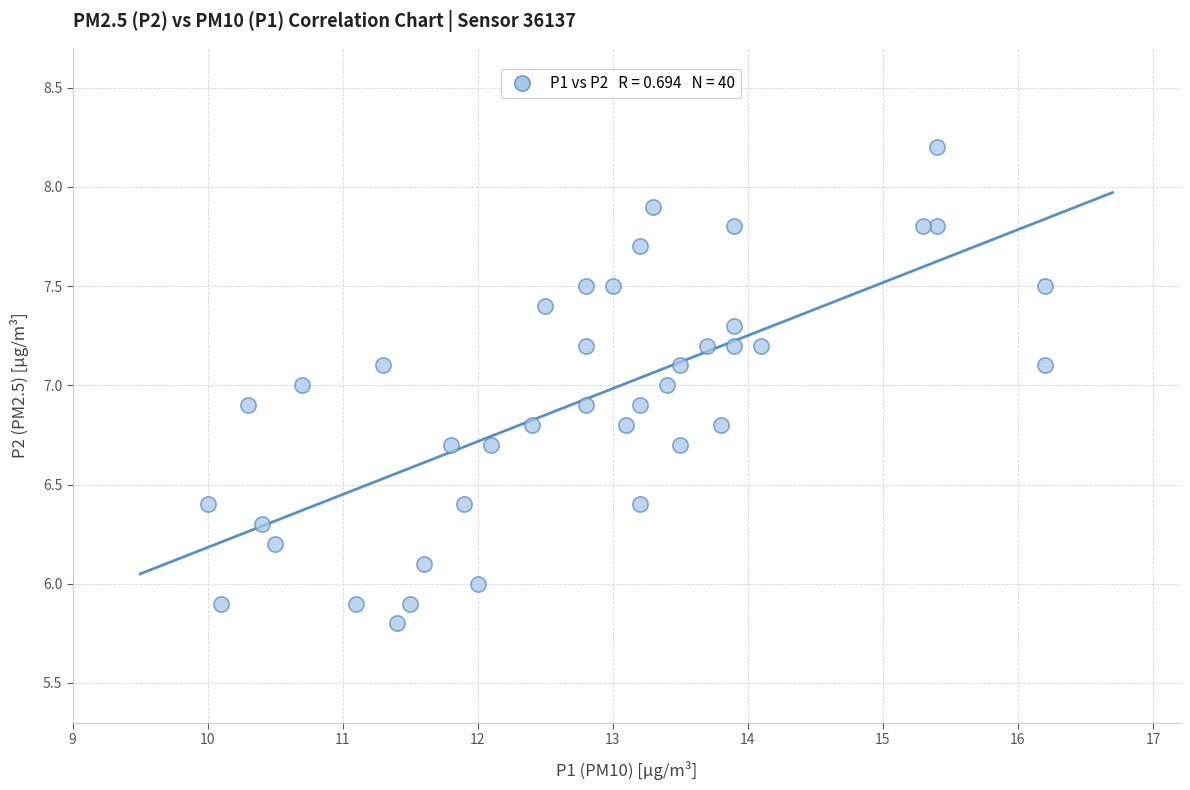

What is the range of X values (max minus min)?

6.2